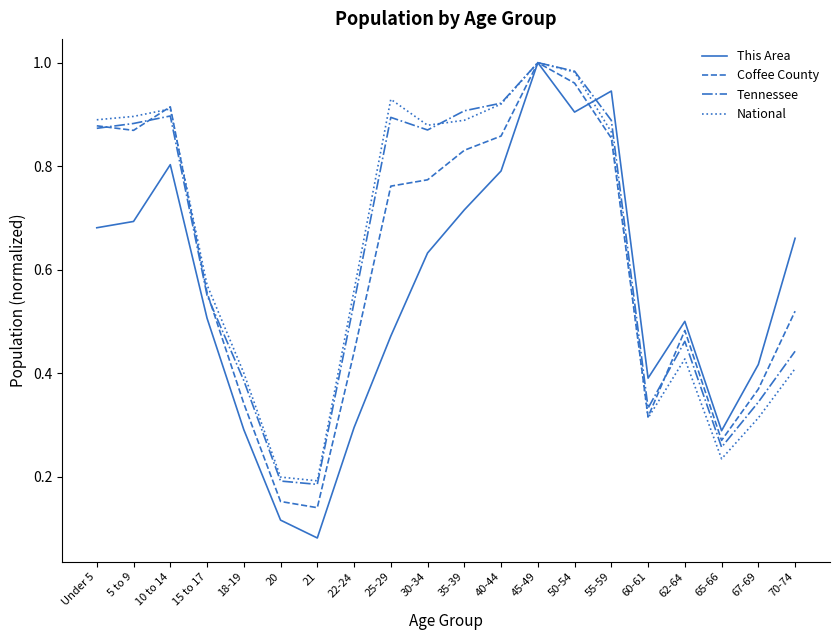

Which series changed the most between 35-39 and 40-44?

This Area